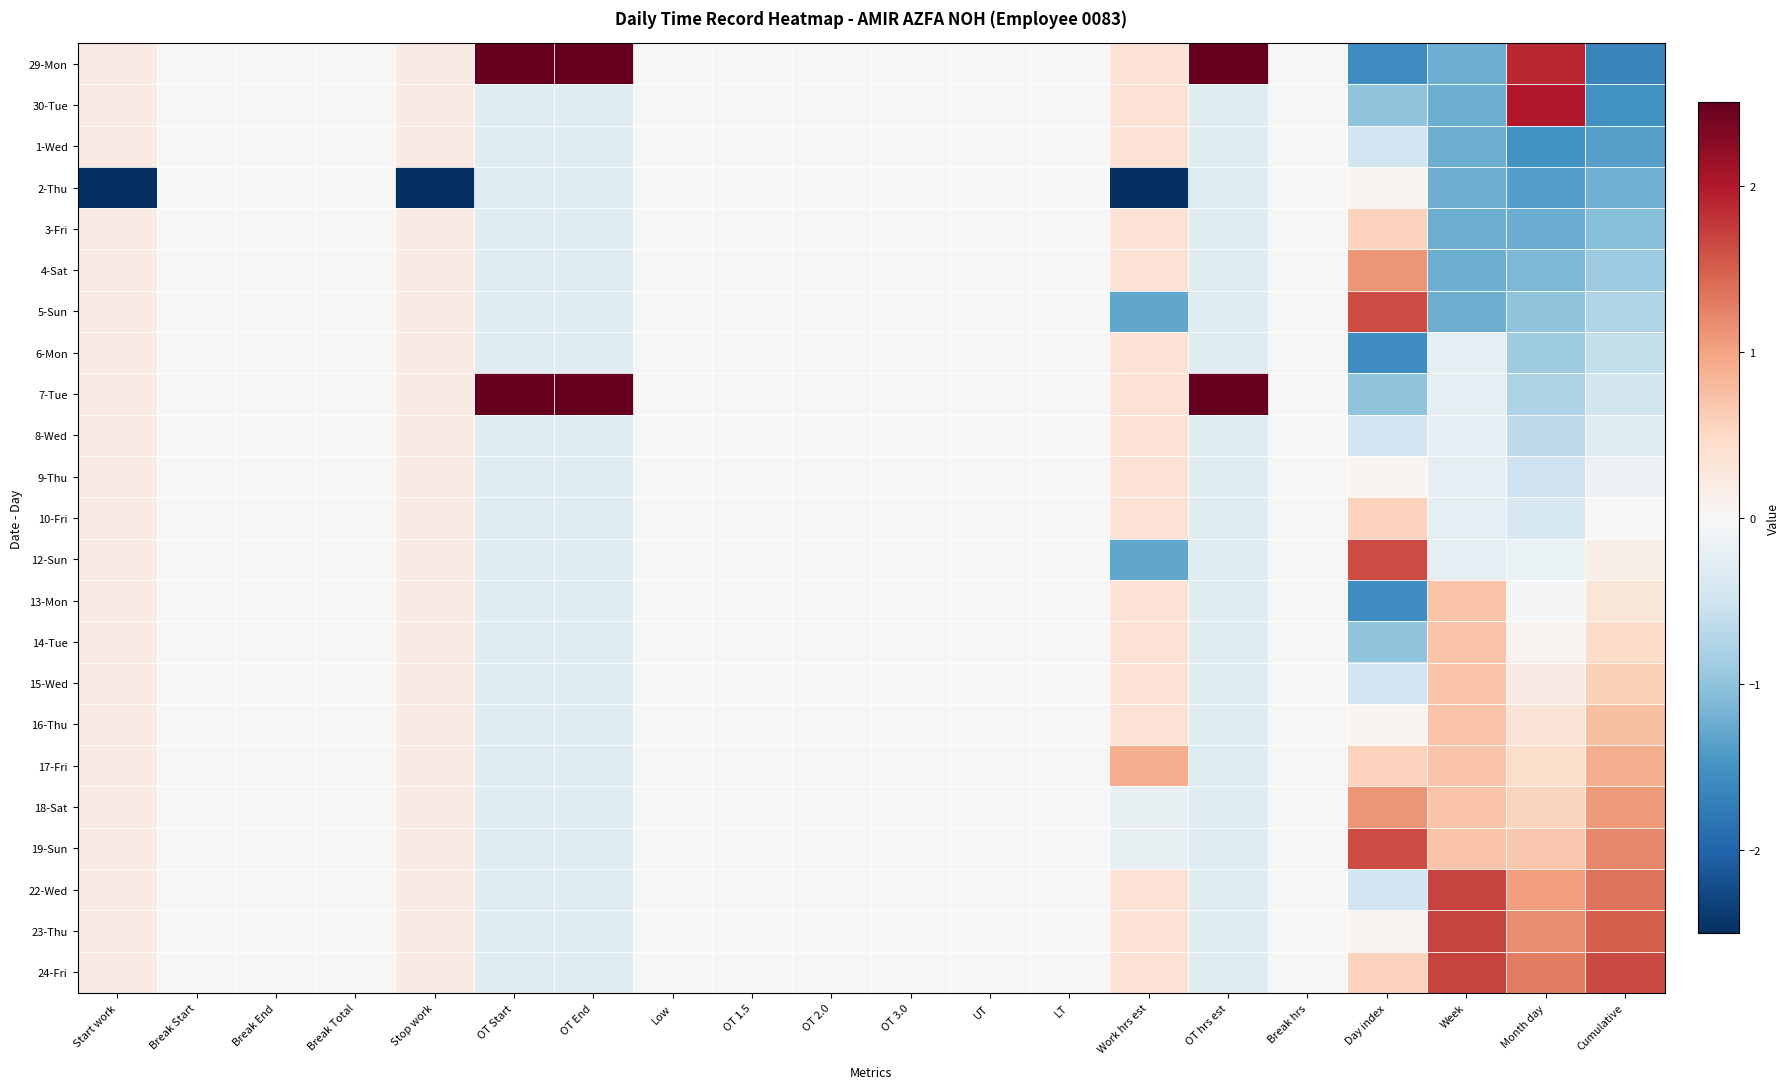

Reading left to right, transcribe all the data shown in this chart.

29-Mon: Start work=0.2	Break Start=0.0	Break End=0.0	Break Total=0.0	Stop work=0.2	OT Start=2.5	OT End=2.5	Low=0.0	OT 1.5=0.0	OT 2.0=0.0	OT 3.0=0.0	UT=0.0	LT=0.0	Work hrs est=0.4	OT hrs est=2.5	Break hrs=0.0	Day index=-1.5	Week=-1.2	Month day=1.9	Cumulative=-1.7
30-Tue: Start work=0.2	Break Start=0.0	Break End=0.0	Break Total=0.0	Stop work=0.2	OT Start=-0.3	OT End=-0.3	Low=0.0	OT 1.5=0.0	OT 2.0=0.0	OT 3.0=0.0	UT=0.0	LT=0.0	Work hrs est=0.4	OT hrs est=-0.3	Break hrs=0.0	Day index=-1.0	Week=-1.2	Month day=2.0	Cumulative=-1.5
1-Wed: Start work=0.2	Break Start=0.0	Break End=0.0	Break Total=0.0	Stop work=0.2	OT Start=-0.3	OT End=-0.3	Low=0.0	OT 1.5=0.0	OT 2.0=0.0	OT 3.0=0.0	UT=0.0	LT=0.0	Work hrs est=0.4	OT hrs est=-0.3	Break hrs=0.0	Day index=-0.5	Week=-1.2	Month day=-1.5	Cumulative=-1.4
2-Thu: Start work=-2.5	Break Start=0.0	Break End=0.0	Break Total=0.0	Stop work=-2.5	OT Start=-0.3	OT End=-0.3	Low=0.0	OT 1.5=0.0	OT 2.0=0.0	OT 3.0=0.0	UT=0.0	LT=0.0	Work hrs est=-2.5	OT hrs est=-0.3	Break hrs=0.0	Day index=0.0	Week=-1.2	Month day=-1.4	Cumulative=-1.2
3-Fri: Start work=0.2	Break Start=0.0	Break End=0.0	Break Total=0.0	Stop work=0.2	OT Start=-0.3	OT End=-0.3	Low=0.0	OT 1.5=0.0	OT 2.0=0.0	OT 3.0=0.0	UT=0.0	LT=0.0	Work hrs est=0.4	OT hrs est=-0.3	Break hrs=0.0	Day index=0.6	Week=-1.2	Month day=-1.2	Cumulative=-1.1
4-Sat: Start work=0.2	Break Start=0.0	Break End=0.0	Break Total=0.0	Stop work=0.2	OT Start=-0.3	OT End=-0.3	Low=0.0	OT 1.5=0.0	OT 2.0=0.0	OT 3.0=0.0	UT=0.0	LT=0.0	Work hrs est=0.4	OT hrs est=-0.3	Break hrs=0.0	Day index=1.1	Week=-1.2	Month day=-1.1	Cumulative=-0.9
5-Sun: Start work=0.2	Break Start=0.0	Break End=0.0	Break Total=0.0	Stop work=0.2	OT Start=-0.3	OT End=-0.3	Low=0.0	OT 1.5=0.0	OT 2.0=0.0	OT 3.0=0.0	UT=0.0	LT=0.0	Work hrs est=-1.3	OT hrs est=-0.3	Break hrs=0.0	Day index=1.6	Week=-1.2	Month day=-1.0	Cumulative=-0.8
6-Mon: Start work=0.2	Break Start=0.0	Break End=0.0	Break Total=0.0	Stop work=0.2	OT Start=-0.3	OT End=-0.3	Low=0.0	OT 1.5=0.0	OT 2.0=0.0	OT 3.0=0.0	UT=0.0	LT=0.0	Work hrs est=0.4	OT hrs est=-0.3	Break hrs=0.0	Day index=-1.5	Week=-0.3	Month day=-0.9	Cumulative=-0.6
7-Tue: Start work=0.2	Break Start=0.0	Break End=0.0	Break Total=0.0	Stop work=0.2	OT Start=2.5	OT End=2.5	Low=0.0	OT 1.5=0.0	OT 2.0=0.0	OT 3.0=0.0	UT=0.0	LT=0.0	Work hrs est=0.4	OT hrs est=2.5	Break hrs=0.0	Day index=-1.0	Week=-0.3	Month day=-0.8	Cumulative=-0.5
8-Wed: Start work=0.2	Break Start=0.0	Break End=0.0	Break Total=0.0	Stop work=0.2	OT Start=-0.3	OT End=-0.3	Low=0.0	OT 1.5=0.0	OT 2.0=0.0	OT 3.0=0.0	UT=0.0	LT=0.0	Work hrs est=0.4	OT hrs est=-0.3	Break hrs=0.0	Day index=-0.5	Week=-0.3	Month day=-0.6	Cumulative=-0.3
9-Thu: Start work=0.2	Break Start=0.0	Break End=0.0	Break Total=0.0	Stop work=0.2	OT Start=-0.3	OT End=-0.3	Low=0.0	OT 1.5=0.0	OT 2.0=0.0	OT 3.0=0.0	UT=0.0	LT=0.0	Work hrs est=0.4	OT hrs est=-0.3	Break hrs=0.0	Day index=0.0	Week=-0.3	Month day=-0.5	Cumulative=-0.2
10-Fri: Start work=0.2	Break Start=0.0	Break End=0.0	Break Total=0.0	Stop work=0.2	OT Start=-0.3	OT End=-0.3	Low=0.0	OT 1.5=0.0	OT 2.0=0.0	OT 3.0=0.0	UT=0.0	LT=0.0	Work hrs est=0.4	OT hrs est=-0.3	Break hrs=0.0	Day index=0.6	Week=-0.3	Month day=-0.4	Cumulative=0.0
12-Sun: Start work=0.2	Break Start=0.0	Break End=0.0	Break Total=0.0	Stop work=0.2	OT Start=-0.3	OT End=-0.3	Low=0.0	OT 1.5=0.0	OT 2.0=0.0	OT 3.0=0.0	UT=0.0	LT=0.0	Work hrs est=-1.3	OT hrs est=-0.3	Break hrs=0.0	Day index=1.6	Week=-0.3	Month day=-0.2	Cumulative=0.2
13-Mon: Start work=0.2	Break Start=0.0	Break End=0.0	Break Total=0.0	Stop work=0.2	OT Start=-0.3	OT End=-0.3	Low=0.0	OT 1.5=0.0	OT 2.0=0.0	OT 3.0=0.0	UT=0.0	LT=0.0	Work hrs est=0.4	OT hrs est=-0.3	Break hrs=0.0	Day index=-1.5	Week=0.7	Month day=-0.0	Cumulative=0.3
14-Tue: Start work=0.2	Break Start=0.0	Break End=0.0	Break Total=0.0	Stop work=0.2	OT Start=-0.3	OT End=-0.3	Low=0.0	OT 1.5=0.0	OT 2.0=0.0	OT 3.0=0.0	UT=0.0	LT=0.0	Work hrs est=0.4	OT hrs est=-0.3	Break hrs=0.0	Day index=-1.0	Week=0.7	Month day=0.1	Cumulative=0.5
15-Wed: Start work=0.2	Break Start=0.0	Break End=0.0	Break Total=0.0	Stop work=0.2	OT Start=-0.3	OT End=-0.3	Low=0.0	OT 1.5=0.0	OT 2.0=0.0	OT 3.0=0.0	UT=0.0	LT=0.0	Work hrs est=0.4	OT hrs est=-0.3	Break hrs=0.0	Day index=-0.5	Week=0.7	Month day=0.2	Cumulative=0.6
16-Thu: Start work=0.2	Break Start=0.0	Break End=0.0	Break Total=0.0	Stop work=0.2	OT Start=-0.3	OT End=-0.3	Low=0.0	OT 1.5=0.0	OT 2.0=0.0	OT 3.0=0.0	UT=0.0	LT=0.0	Work hrs est=0.4	OT hrs est=-0.3	Break hrs=0.0	Day index=0.0	Week=0.7	Month day=0.3	Cumulative=0.8
17-Fri: Start work=0.2	Break Start=0.0	Break End=0.0	Break Total=0.0	Stop work=0.2	OT Start=-0.3	OT End=-0.3	Low=0.0	OT 1.5=0.0	OT 2.0=0.0	OT 3.0=0.0	UT=0.0	LT=0.0	Work hrs est=0.9	OT hrs est=-0.3	Break hrs=0.0	Day index=0.6	Week=0.7	Month day=0.4	Cumulative=0.9
18-Sat: Start work=0.2	Break Start=0.0	Break End=0.0	Break Total=0.0	Stop work=0.2	OT Start=-0.3	OT End=-0.3	Low=0.0	OT 1.5=0.0	OT 2.0=0.0	OT 3.0=0.0	UT=0.0	LT=0.0	Work hrs est=-0.2	OT hrs est=-0.3	Break hrs=0.0	Day index=1.1	Week=0.7	Month day=0.6	Cumulative=1.1
19-Sun: Start work=0.2	Break Start=0.0	Break End=0.0	Break Total=0.0	Stop work=0.2	OT Start=-0.3	OT End=-0.3	Low=0.0	OT 1.5=0.0	OT 2.0=0.0	OT 3.0=0.0	UT=0.0	LT=0.0	Work hrs est=-0.2	OT hrs est=-0.3	Break hrs=0.0	Day index=1.6	Week=0.7	Month day=0.7	Cumulative=1.2
22-Wed: Start work=0.2	Break Start=0.0	Break End=0.0	Break Total=0.0	Stop work=0.2	OT Start=-0.3	OT End=-0.3	Low=0.0	OT 1.5=0.0	OT 2.0=0.0	OT 3.0=0.0	UT=0.0	LT=0.0	Work hrs est=0.4	OT hrs est=-0.3	Break hrs=0.0	Day index=-0.5	Week=1.7	Month day=1.0	Cumulative=1.4
23-Thu: Start work=0.2	Break Start=0.0	Break End=0.0	Break Total=0.0	Stop work=0.2	OT Start=-0.3	OT End=-0.3	Low=0.0	OT 1.5=0.0	OT 2.0=0.0	OT 3.0=0.0	UT=0.0	LT=0.0	Work hrs est=0.4	OT hrs est=-0.3	Break hrs=0.0	Day index=0.0	Week=1.7	Month day=1.2	Cumulative=1.5
24-Fri: Start work=0.2	Break Start=0.0	Break End=0.0	Break Total=0.0	Stop work=0.2	OT Start=-0.3	OT End=-0.3	Low=0.0	OT 1.5=0.0	OT 2.0=0.0	OT 3.0=0.0	UT=0.0	LT=0.0	Work hrs est=0.4	OT hrs est=-0.3	Break hrs=0.0	Day index=0.6	Week=1.7	Month day=1.3	Cumulative=1.7